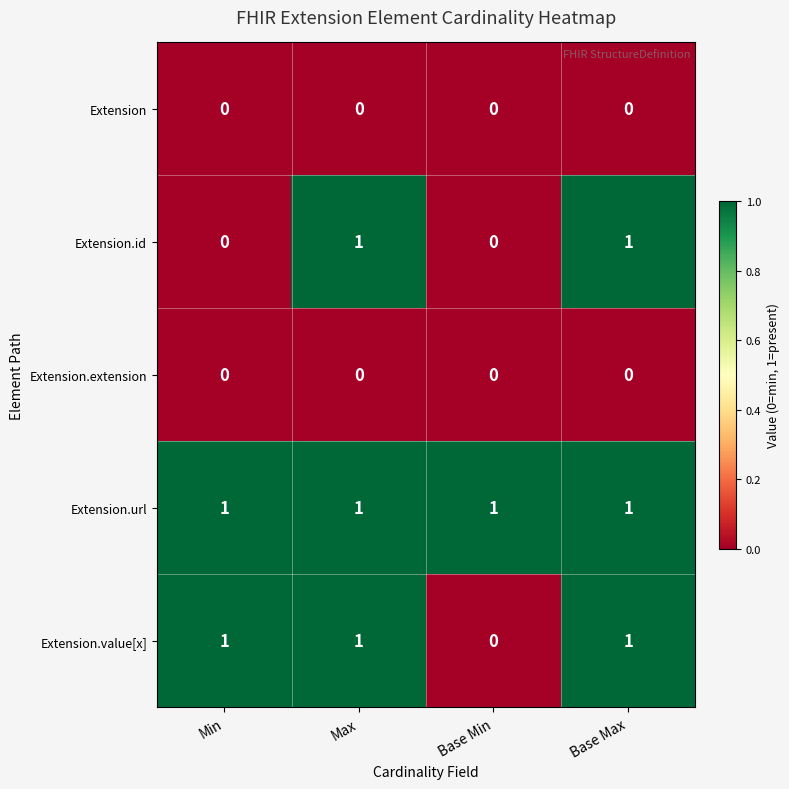

How many categories are shown in the chart?

4